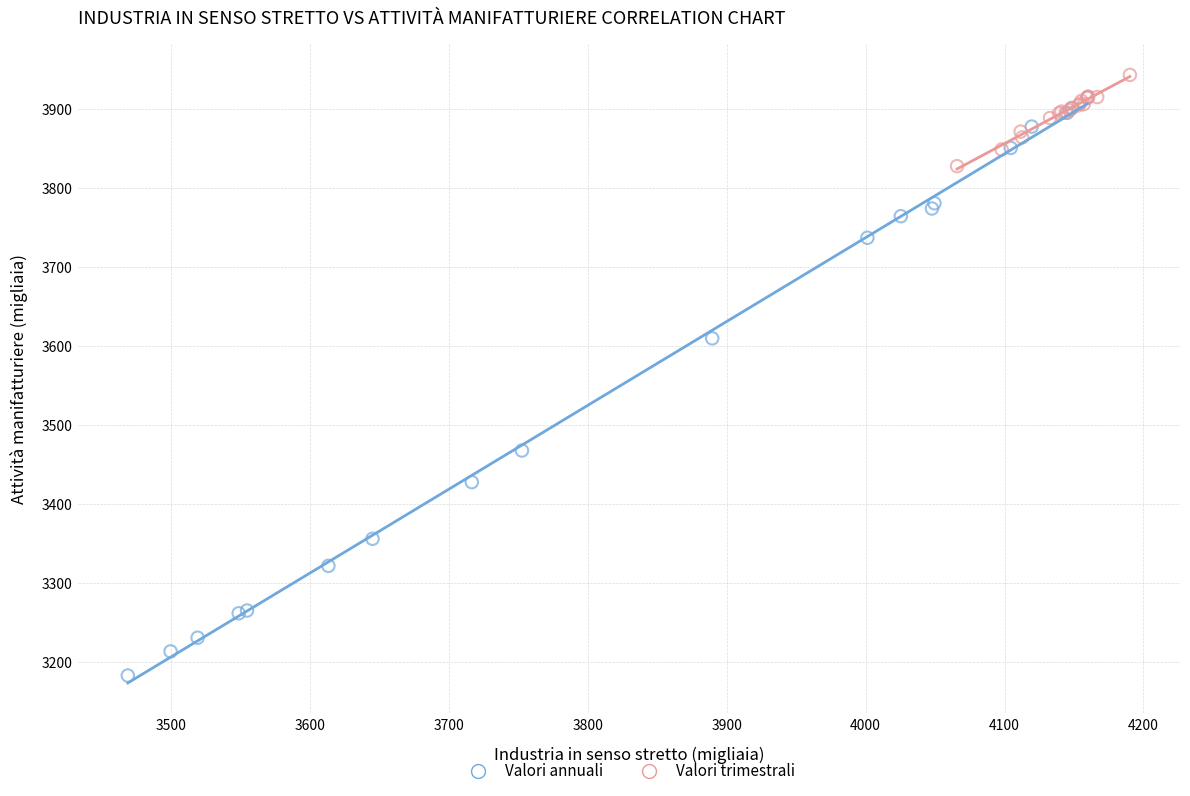

Which series contains the lowest Y value?

Valori annuali